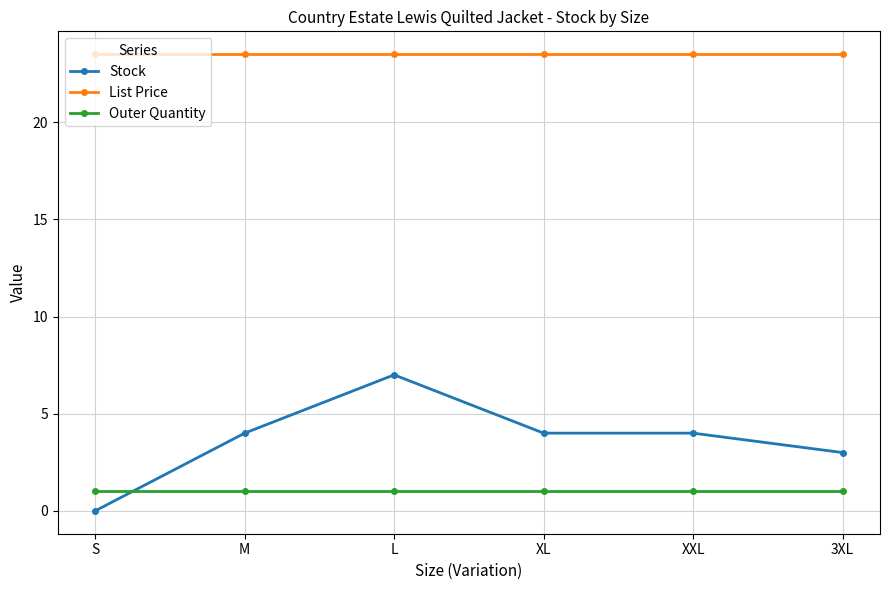

What is the minimum value for List Price?

23.5